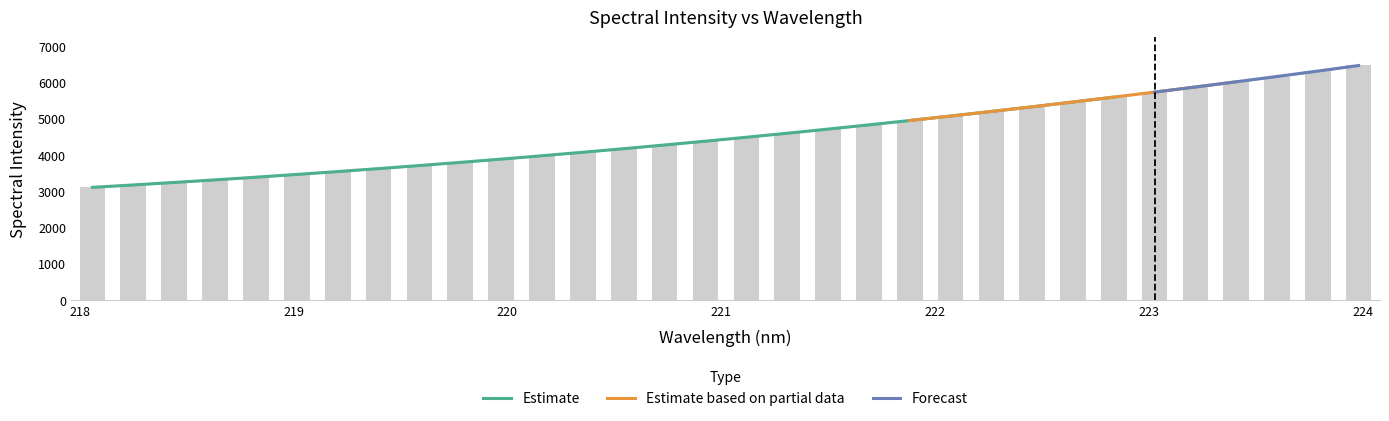

How many bars are there in total?

32